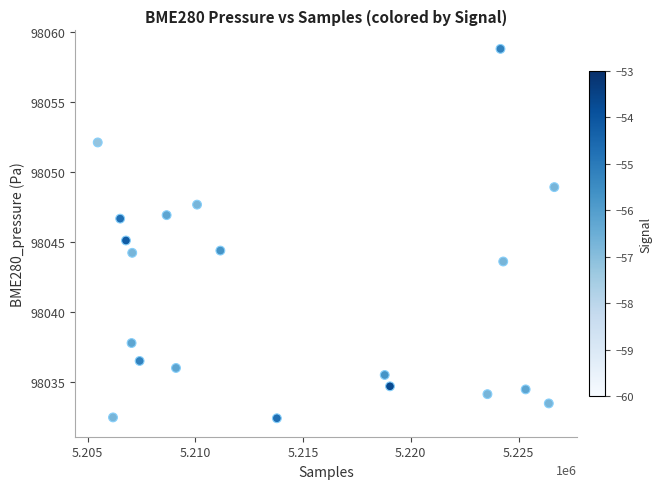

What is the range of Y values (max minus min)?

26.4